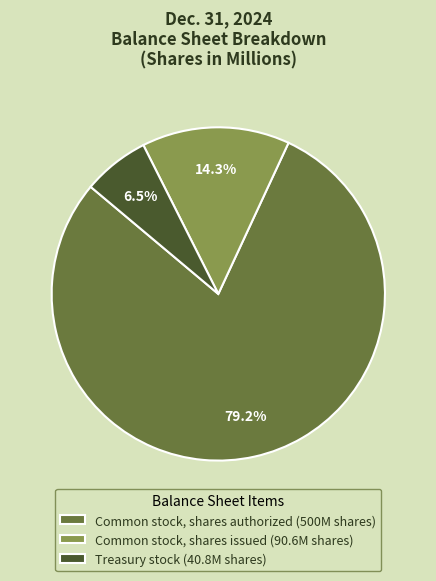

True or false: Common stock, shares issued accounts for 14% of the total.

True